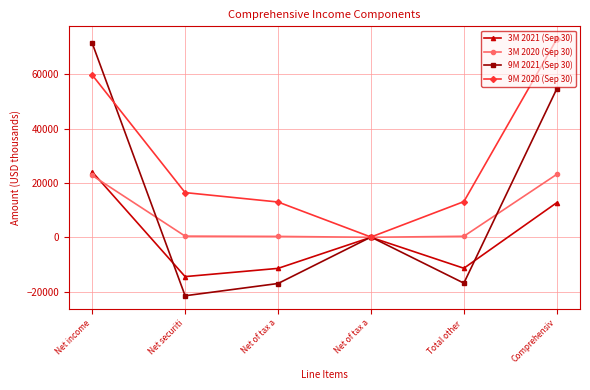

Which category has the lowest value in the 9M 2021 (Sep 30) series?

Net securiti